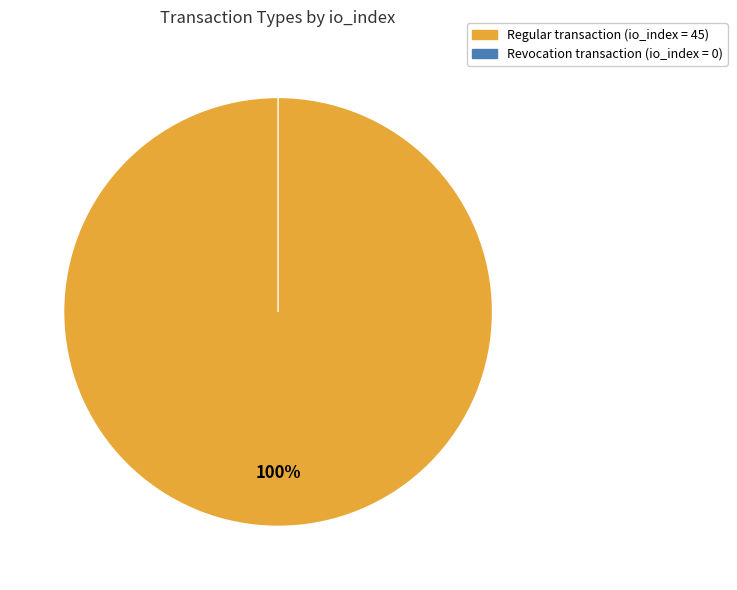

How many slices are in this pie chart?

2